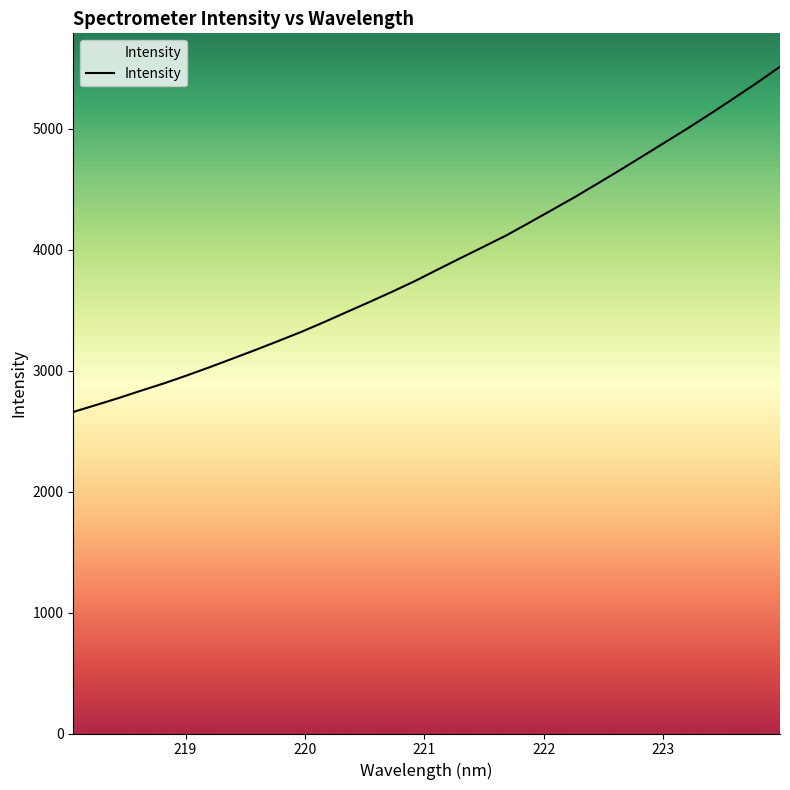

Reading right to left, what are all the values shown in this chart?

223.9802=5515.5	223.7895=5383.6	223.5987=5257.3	223.408=5133.1	223.2172=5012.0	223.0264=4895.3	222.8355=4778.7	222.6447=4663.1	222.4538=4549.9	222.263=4437.8	222.0721=4331.4	221.8812=4225.8	221.6902=4121.3	221.4993=4027.3	221.3083=3934.2	221.1174=3840.0	220.9264=3744.3	220.7354=3656.0	220.5444=3570.5	220.3533=3487.2	220.1623=3403.2	219.9712=3322.5	219.7801=3247.5	219.589=3173.7	219.3979=3102.2	219.2067=3031.6	219.0156=2963.0	218.8244=2897.7	218.6332=2837.5	218.442=2775.5	218.2508=2717.1	218.0596=2659.8